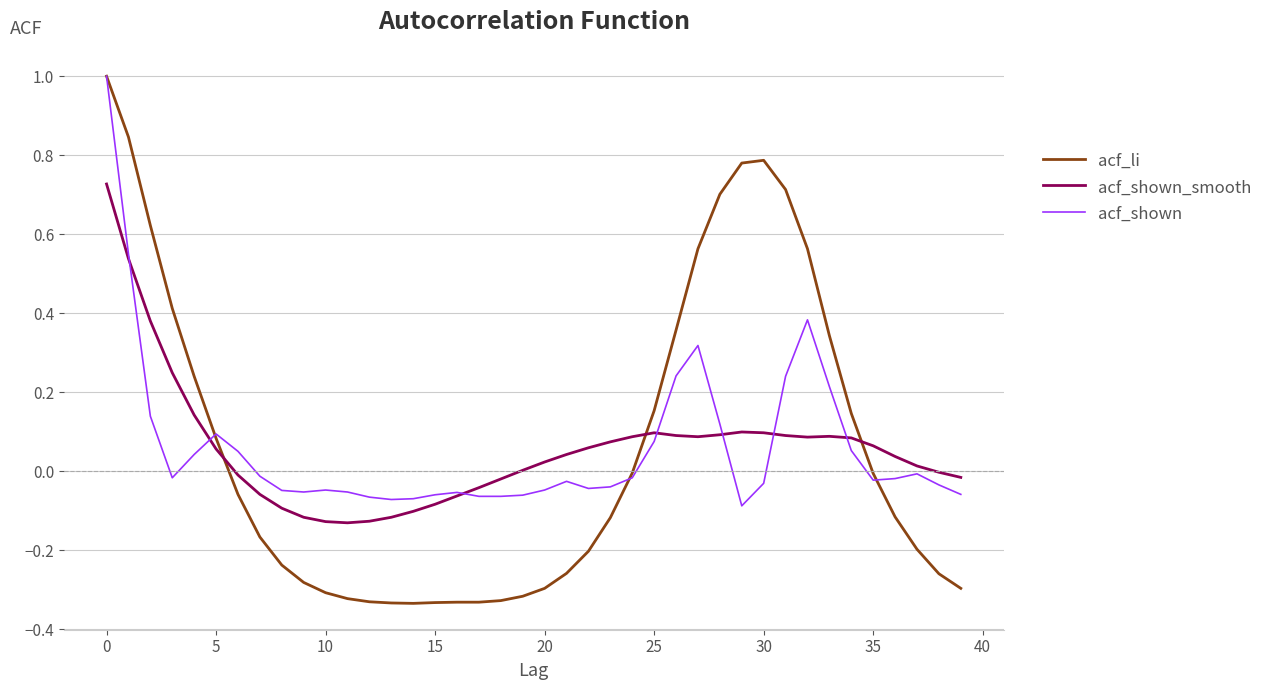

Is this an area chart (filled region under the line)?

No